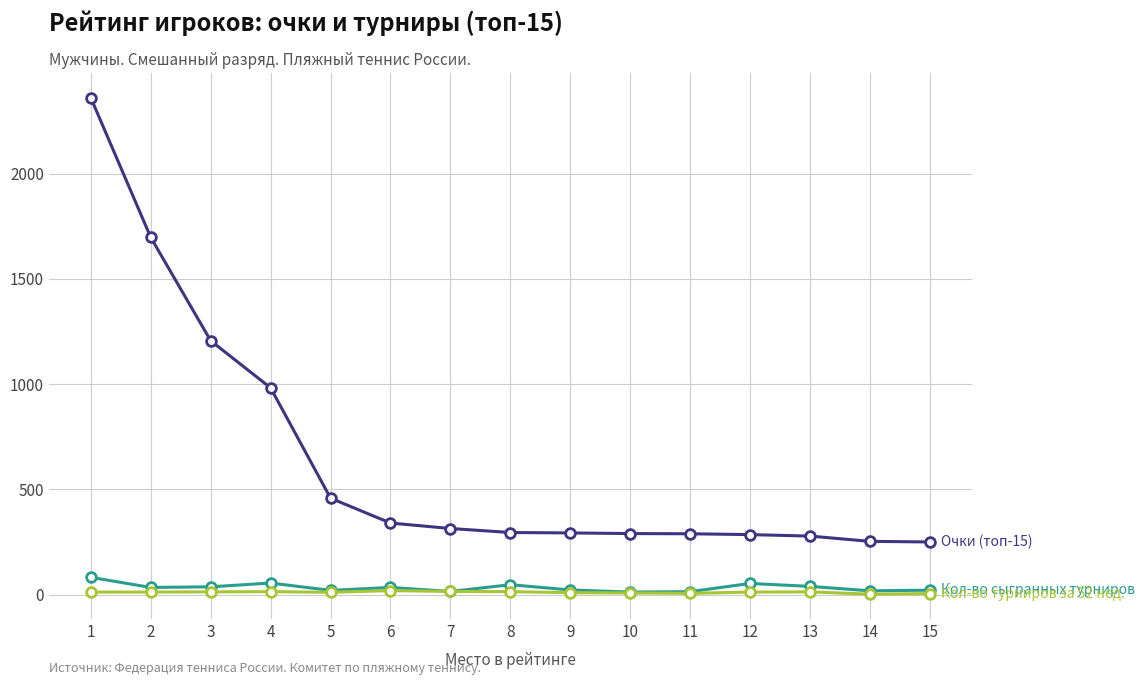

What is the maximum value shown in the chart?

2360